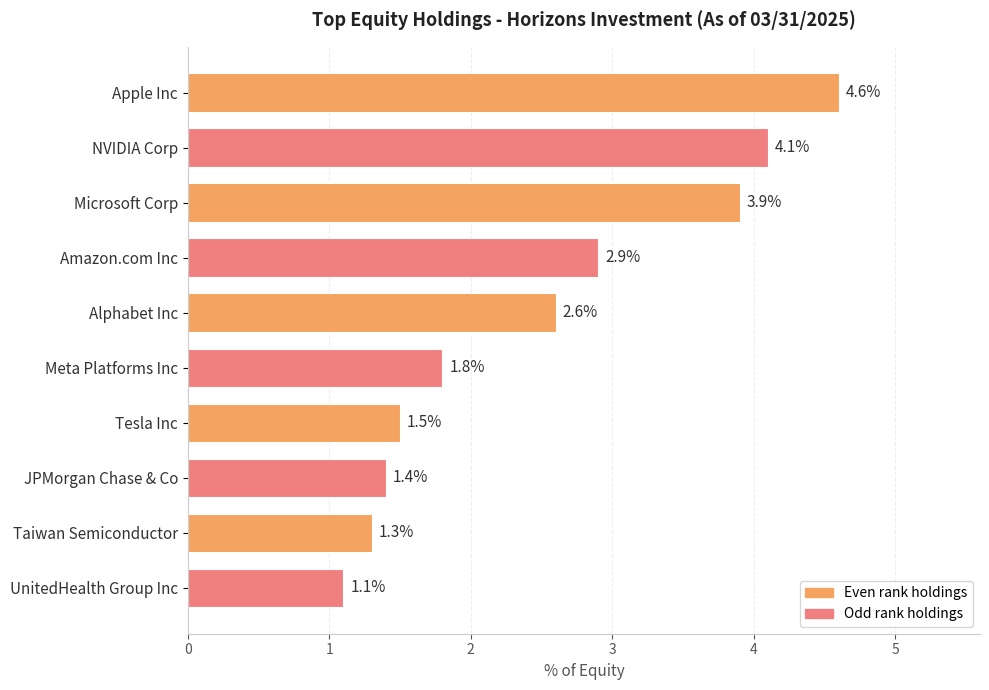

True or false: the data shows 4.6 at Apple Inc.

True